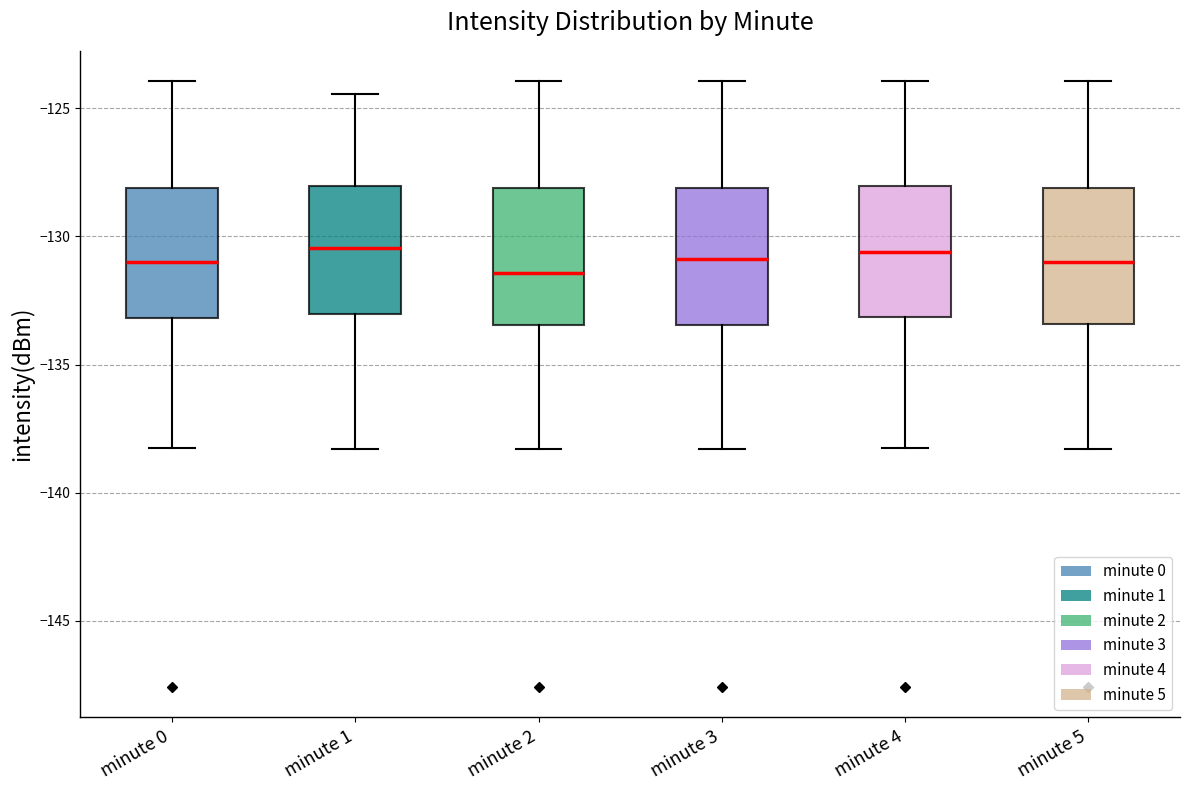

Reading left to right, read every box against the y-axis: the position of its median line, the range the box covers, and the ends of its whiskers. The values are not printed on the chart, so give them approximately, as read against the axis.

minute 0: median -131.0, box -133.0 to -128.0, whiskers -138.5 to -124.0
minute 1: median -130.5, box -133.0 to -128.0, whiskers -138.5 to -124.5
minute 2: median -131.5, box -133.5 to -128.0, whiskers -138.5 to -124.0
minute 3: median -131.0, box -133.5 to -128.0, whiskers -138.5 to -124.0
minute 4: median -130.5, box -133.0 to -128.0, whiskers -138.5 to -124.0
minute 5: median -131.0, box -133.5 to -128.0, whiskers -138.5 to -124.0